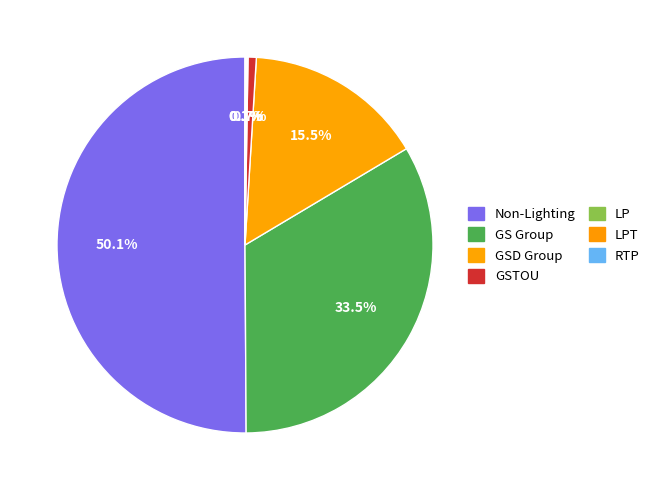

Is it true that LP is 6% of the pie?

False